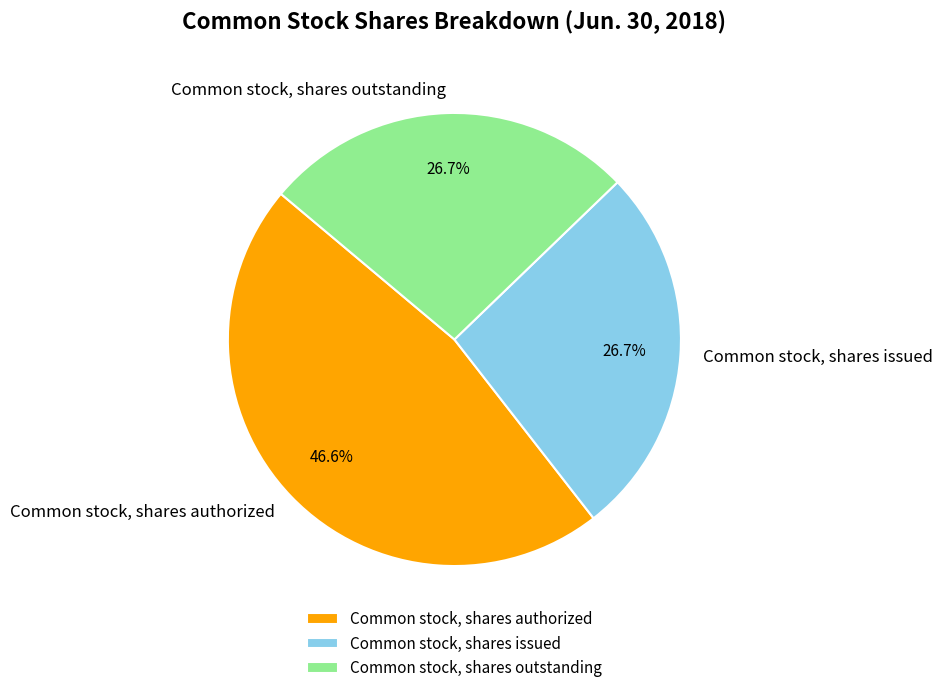

Approximately how many times larger is the value at Common stock, shares issued compared to Common stock, shares outstanding?

1.0